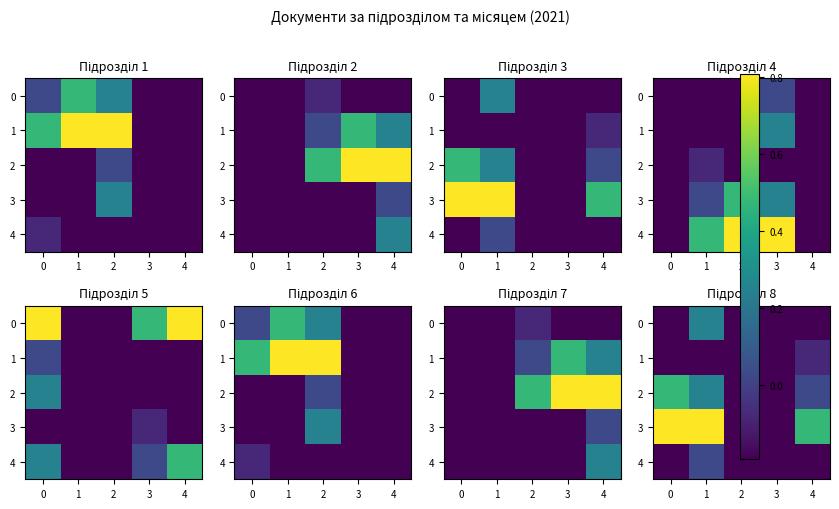

How many data points in 4 are above 0?

1